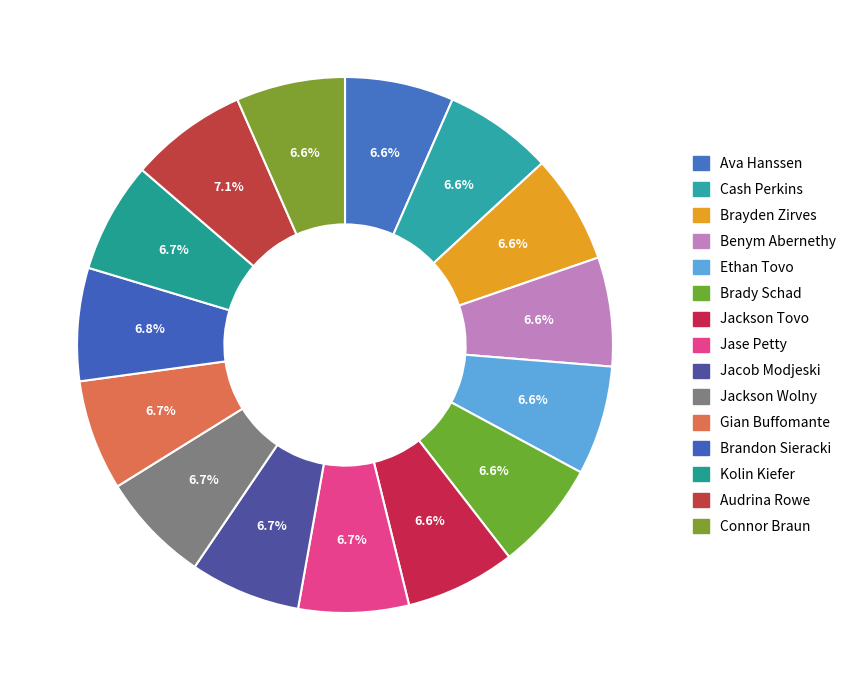

Is there a majority slice in this chart?

No